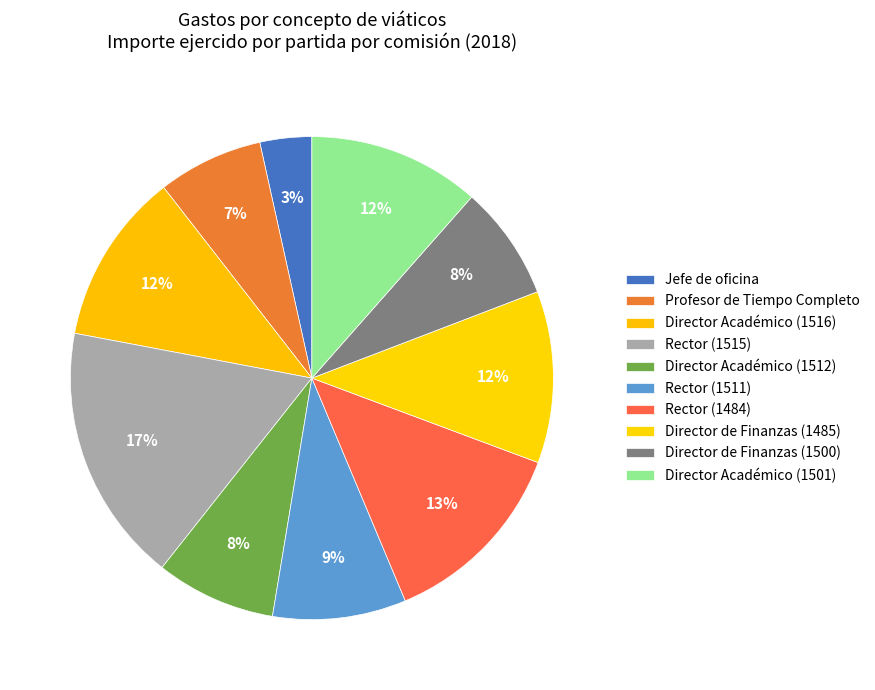

The Rector (1515) slice represents 28% of the pie. True or false?

False